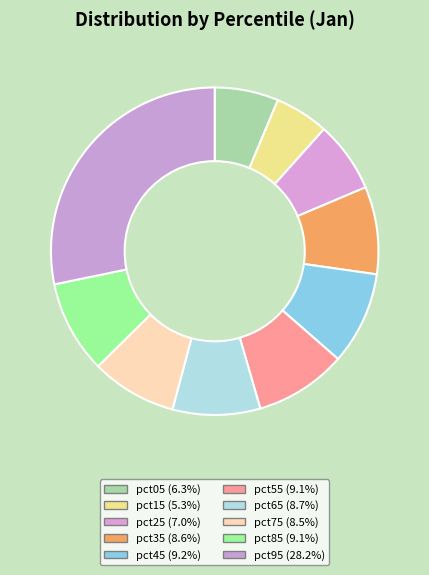

Combined, what portion of the pie is pct45 and pct35?

17.8%